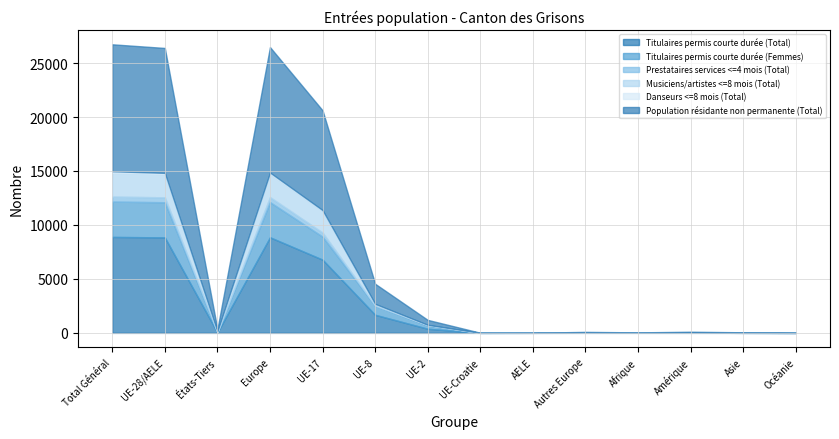

Rank the series by their maximum value, from lowest to highest.

Danseurs <=8 mois (Total), Prestataires services <=4 mois (Total), Musiciens/artistes <=8 mois (Total), Titulaires permis courte durée (Femmes), Titulaires permis courte durée (Total), Population résidante non permanente (Total)